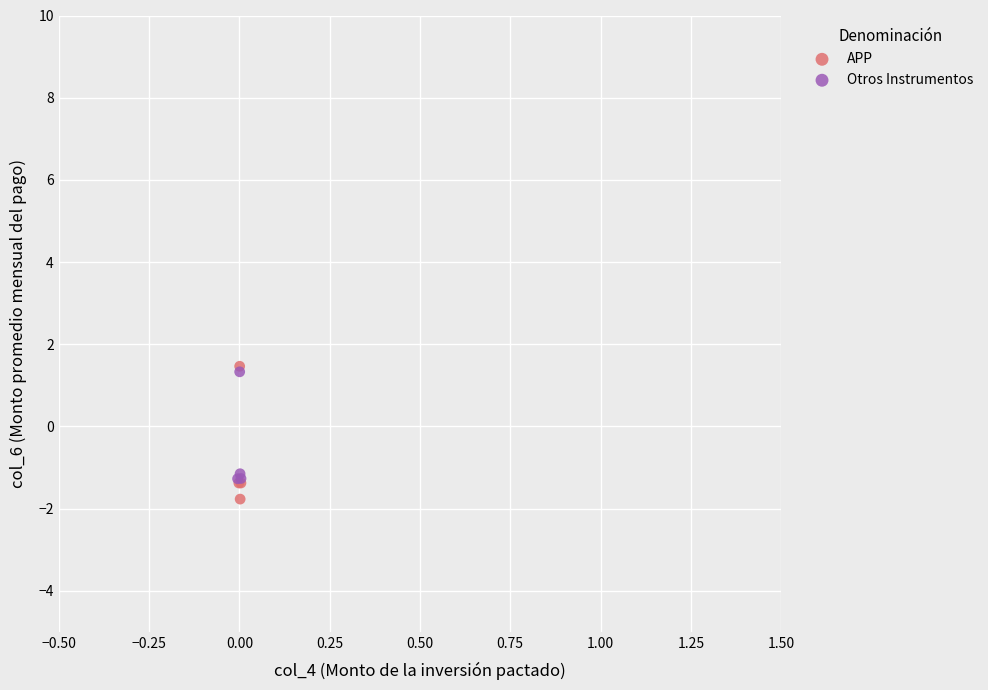

Which series reaches the minimum Y coordinate?

APP